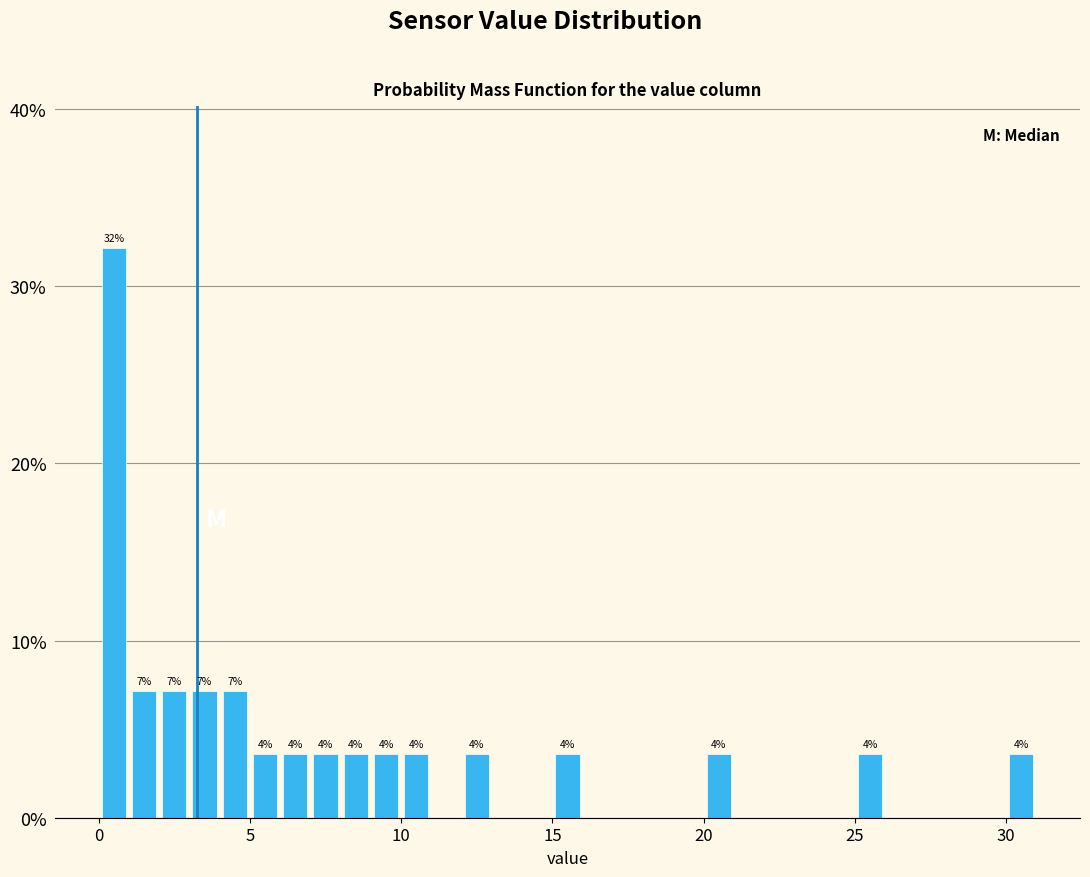

Read against the x-axis, roughly where is the centre of the tallest bar?

0.5